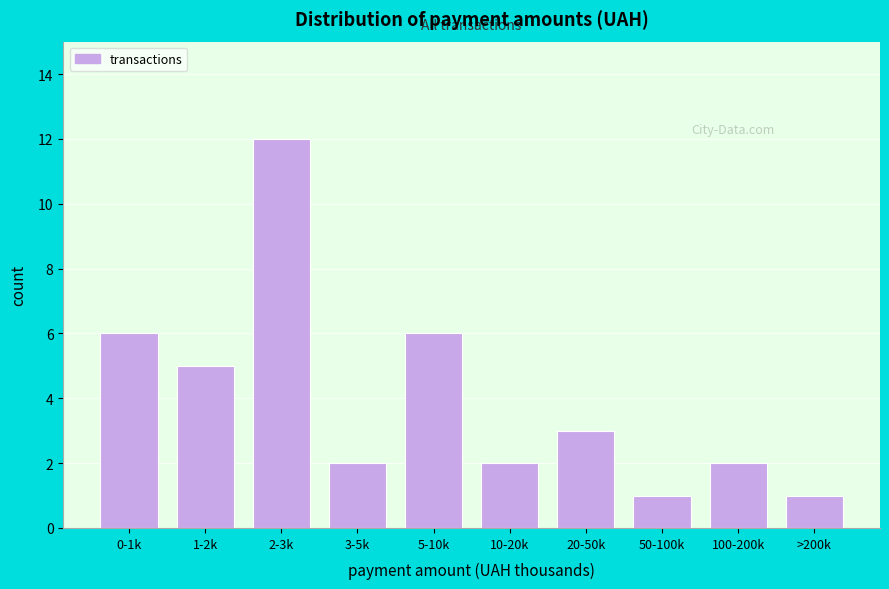

Reading right to left, list all the values displayed in this chart.

1	2	1	3	2	6	2	12	5	6